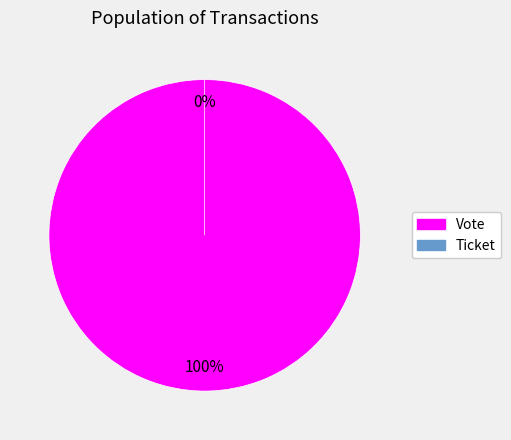

True or false: Vote accounts for 100% of the total.

True